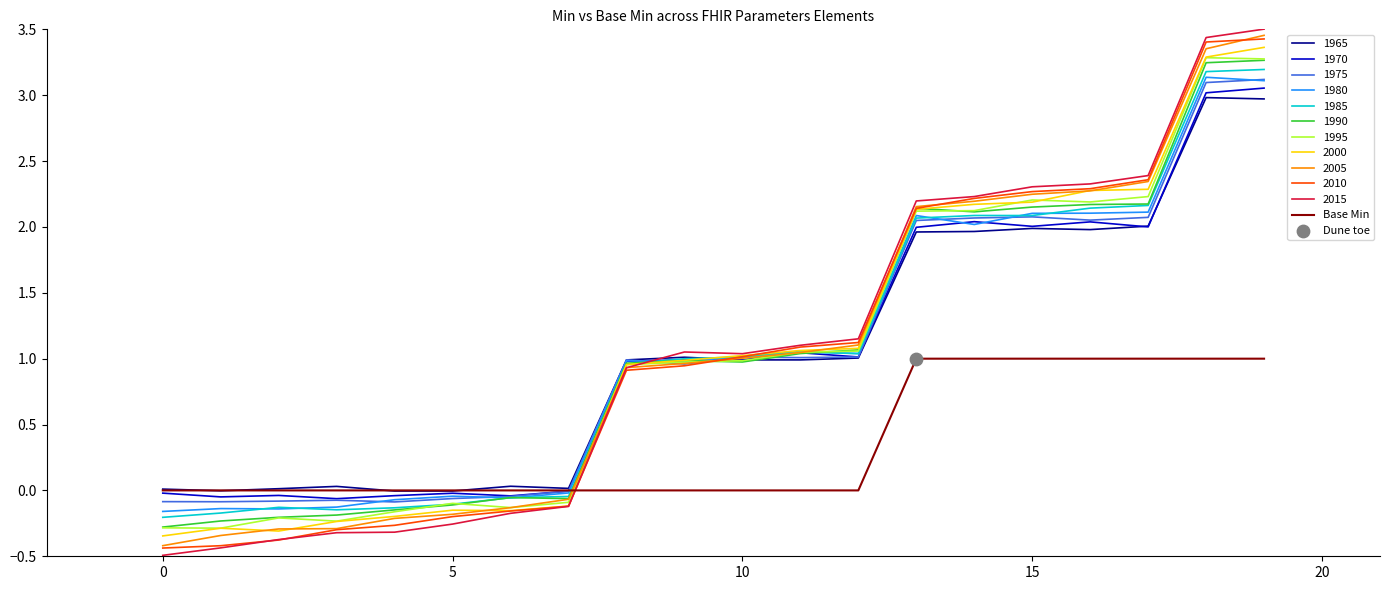

Which series has the widest spread of values?

2015